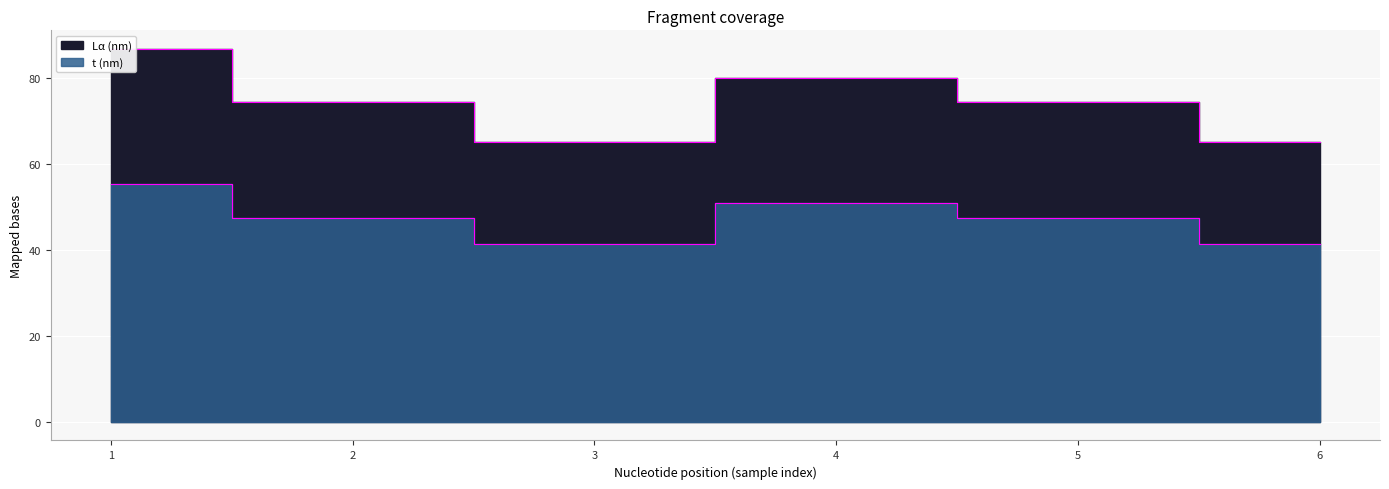

The value of t (nm) at 1 is 55.3. True or false?

True